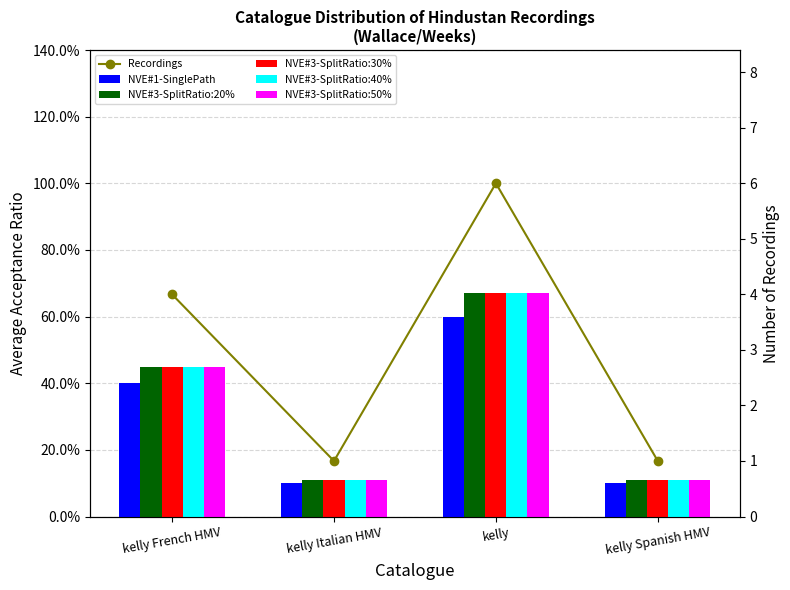

What is the difference between the NVE#3-SplitRatio:40% values at kelly and kelly Spanish HMV?

0.6